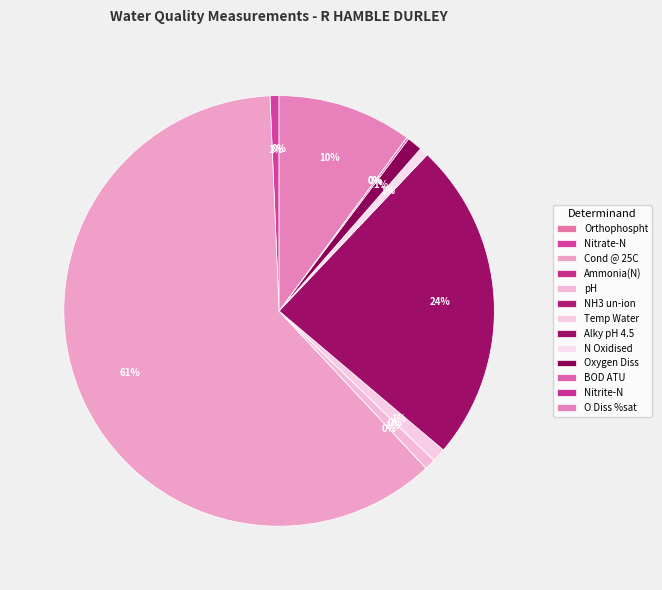

Is it true that Alky pH 4.5 is 24% of the pie?

True